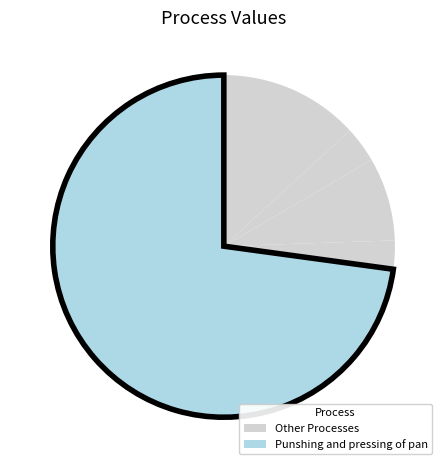

How many segments does this pie chart have?

5